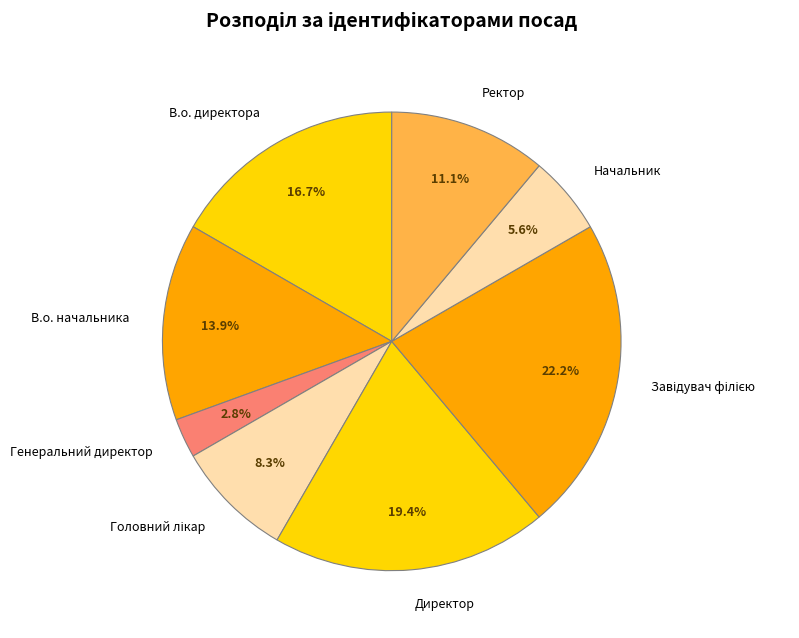

To the nearest percent, what is the difference between the Ректор and Генеральний директор slice percentages?

8%